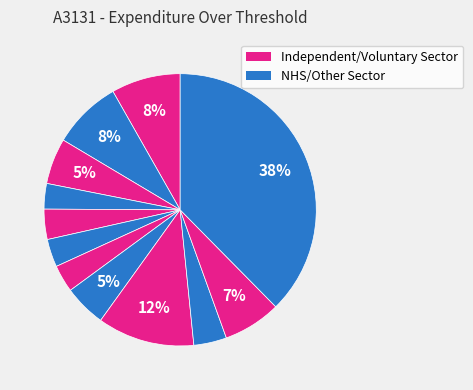

Is there any slice that represents more than half of the pie?

No